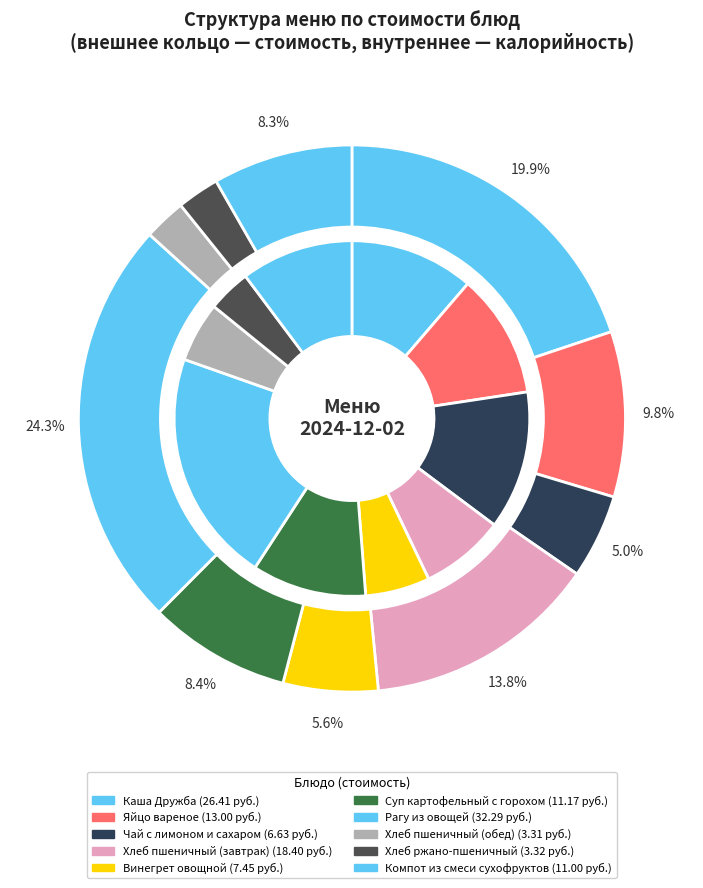

Approximately how many times larger is the value at Винегрет овощной compared to Хлеб пшеничный (завтрак)?

0.4